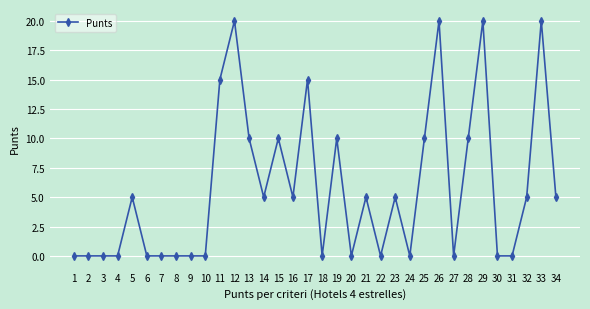

Reading left to right, list all the values displayed in this chart.

0	0	0	0	5	0	0	0	0	0	15	20	10	5	10	5	15	0	10	0	5	0	5	0	10	20	0	10	20	0	0	5	20	5